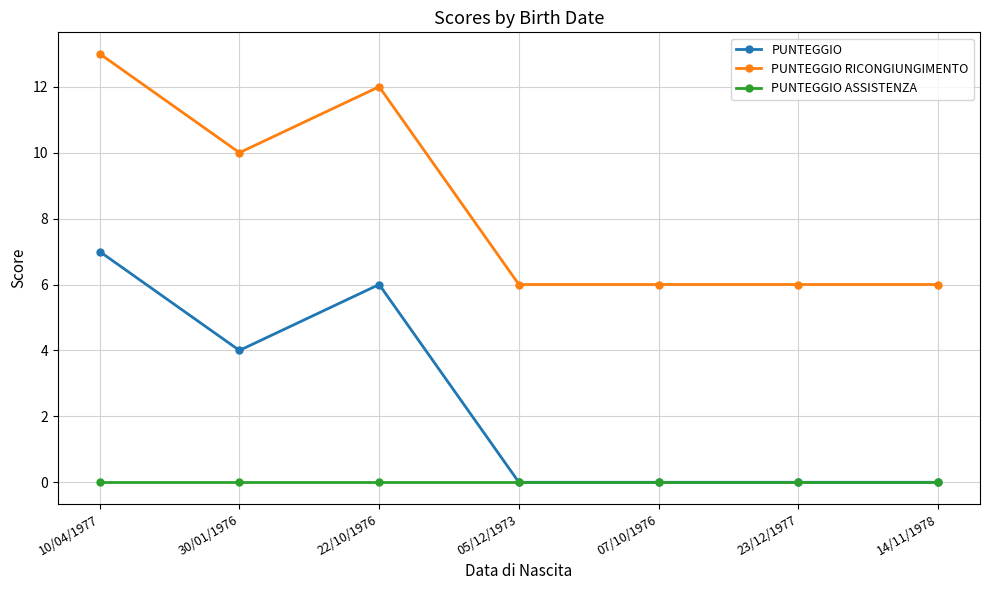

Rank the series by their average value, from highest to lowest.

PUNTEGGIO RICONGIUNGIMENTO, PUNTEGGIO, PUNTEGGIO ASSISTENZA